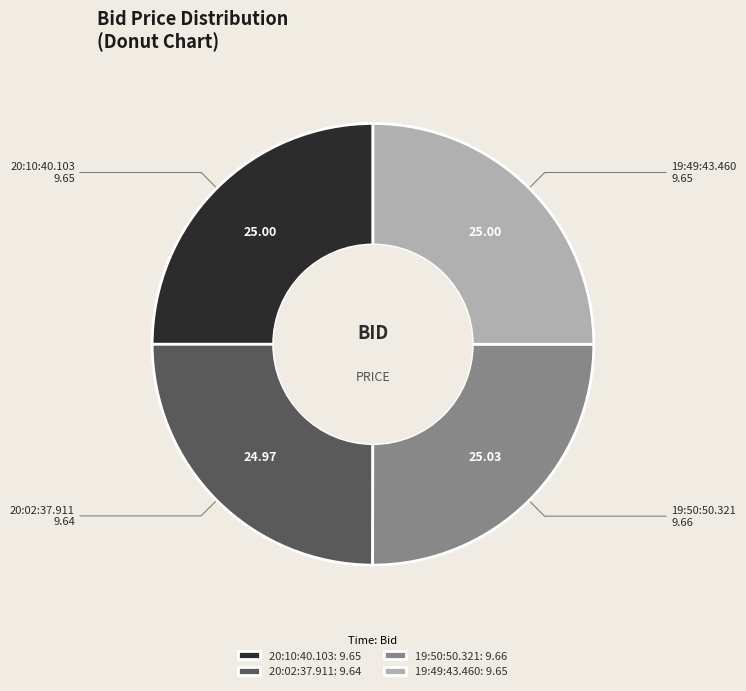

What is the ratio of the value at 19:50:50.321: 9.66 to the value at 19:49:43.460: 9.65?

1.0